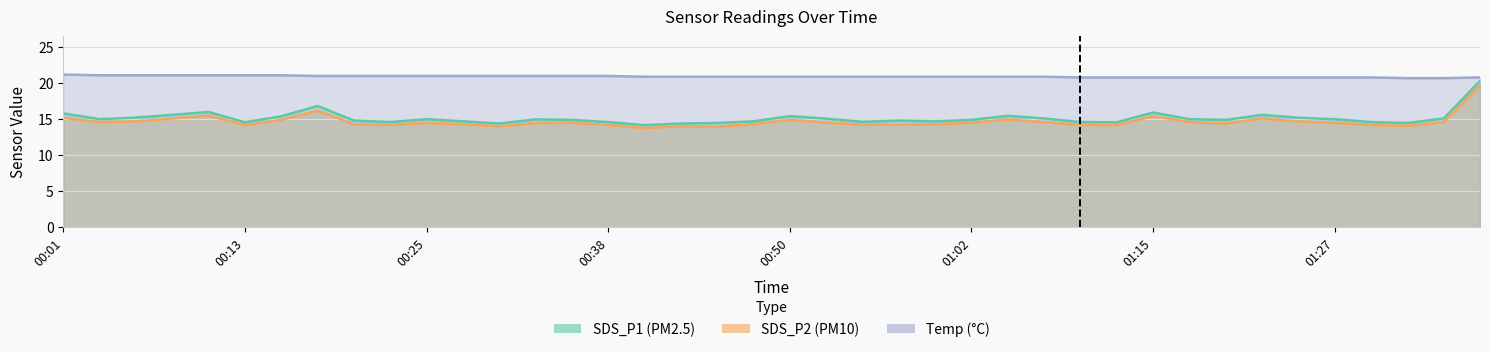

List the labels in order of SDS_P1 value, smallest first.

00:40, 00:30, 00:43, 00:45, 01:32, 00:13, 01:12, 00:23, 00:38, 01:10, 01:29, 00:55, 00:28, 00:48, 01:00, 00:21, 00:57, 00:35, 01:02, 01:19, 00:33, 00:03, 00:25, 01:17, 01:27, 00:52, 01:07, 01:34, 01:24, 00:06, 00:16, 00:50, 01:05, 00:08, 01:22, 00:01, 01:15, 00:11, 00:18, 01:37